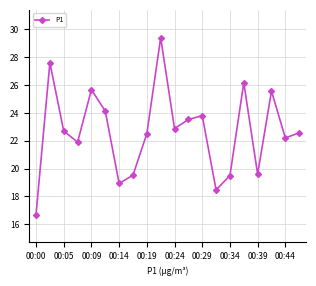

Does the chart display data point markers on the line(s)?

Yes